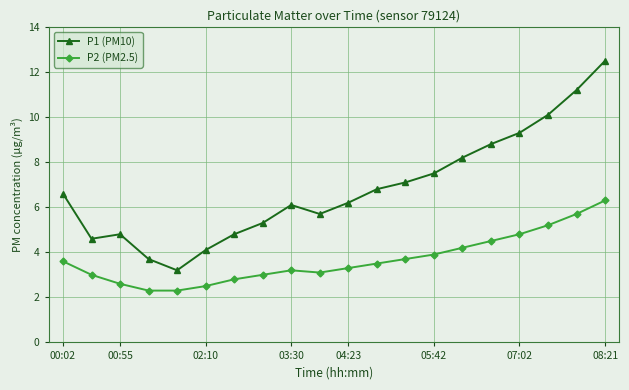

What is the sum of all P2 (PM2.5) values?

73.5